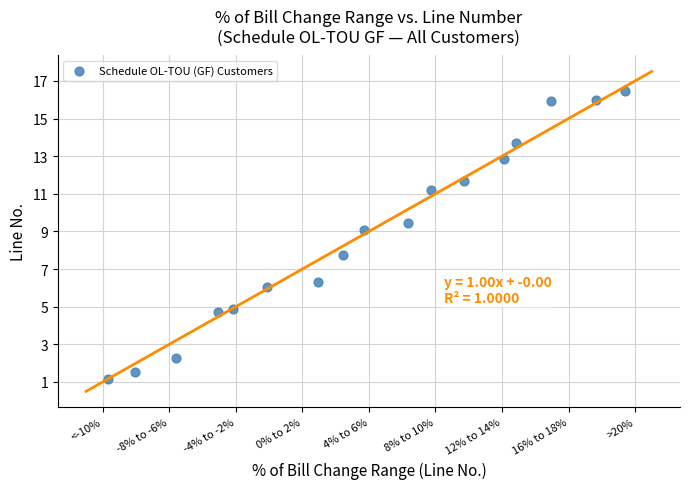

What Y value in the scatter plot is closest to 8?

7.7